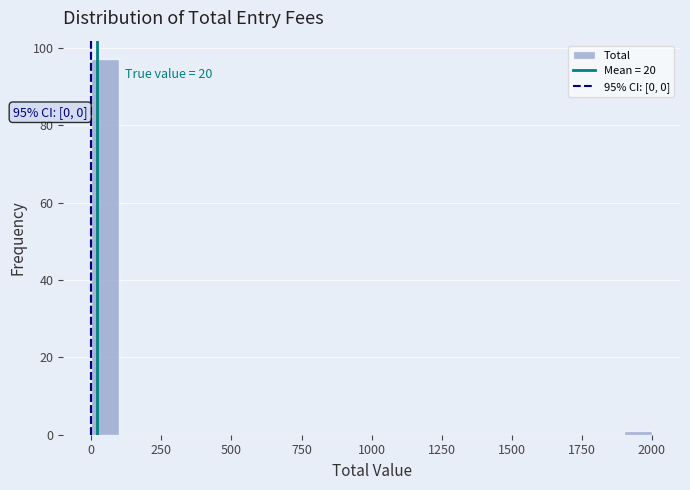

Around what value on the x-axis is the tallest bar? Give the approximate position of its centre, as read against the axis.

50